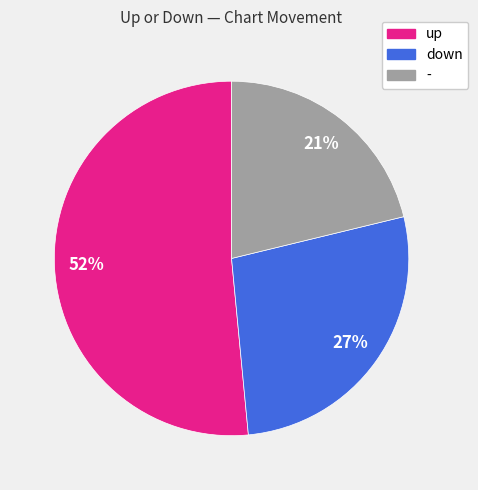

Which category has the biggest portion of the pie?

up